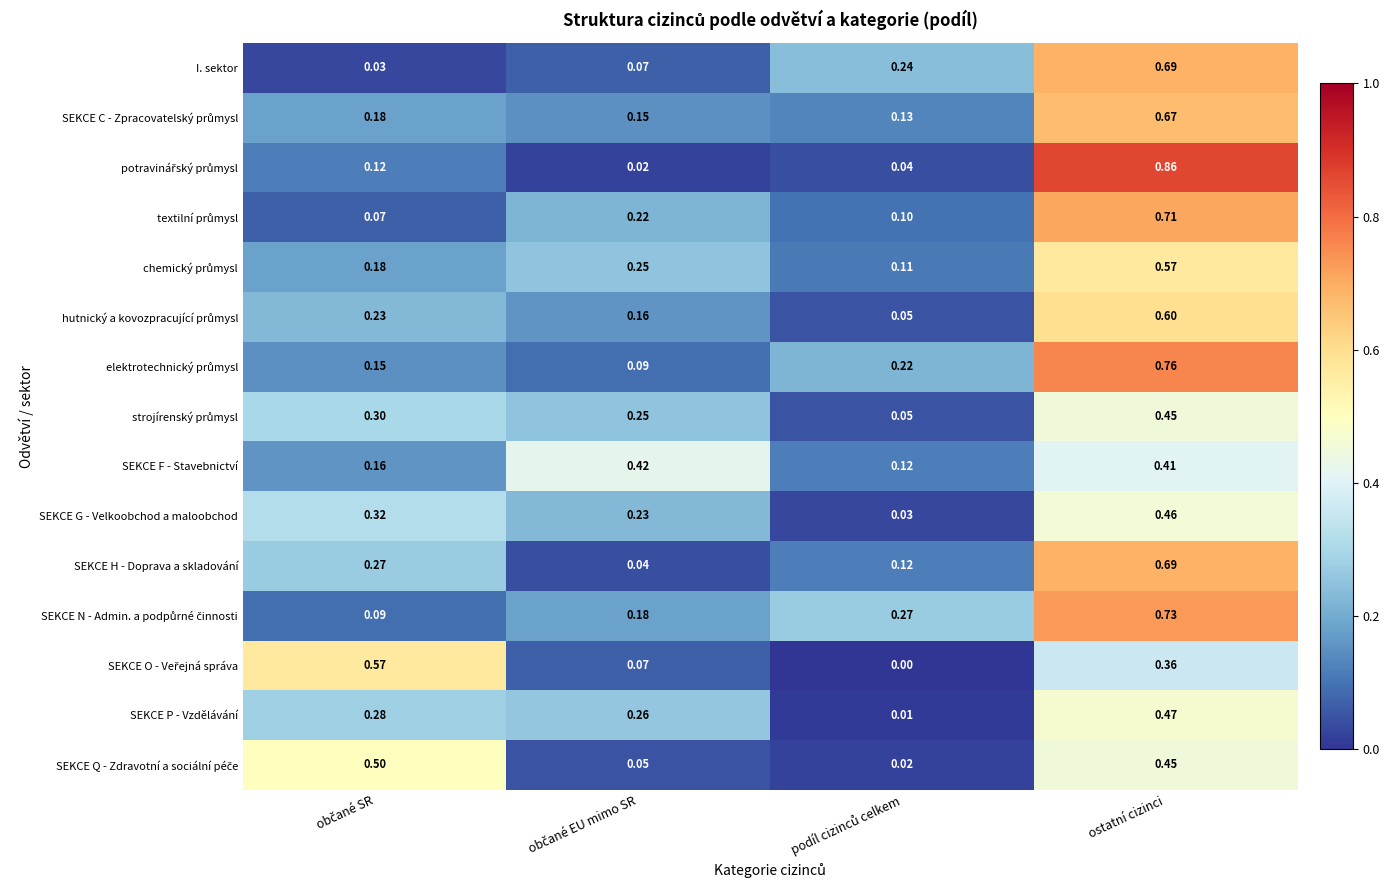

Which label corresponds to the largest value in the chart?

ostatní cizinci